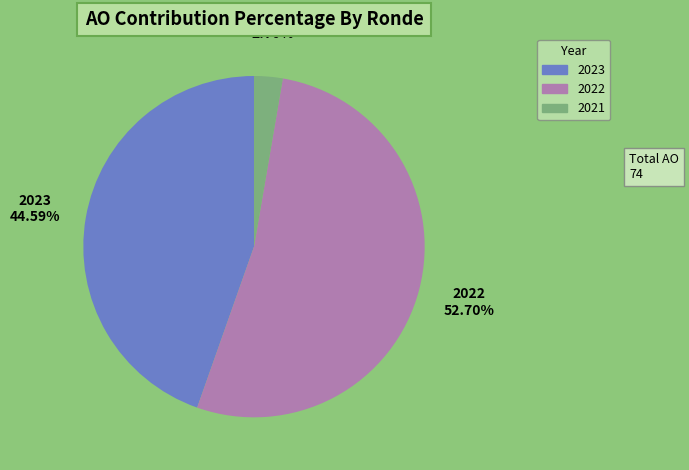

Which category has the biggest portion of the pie?

2022